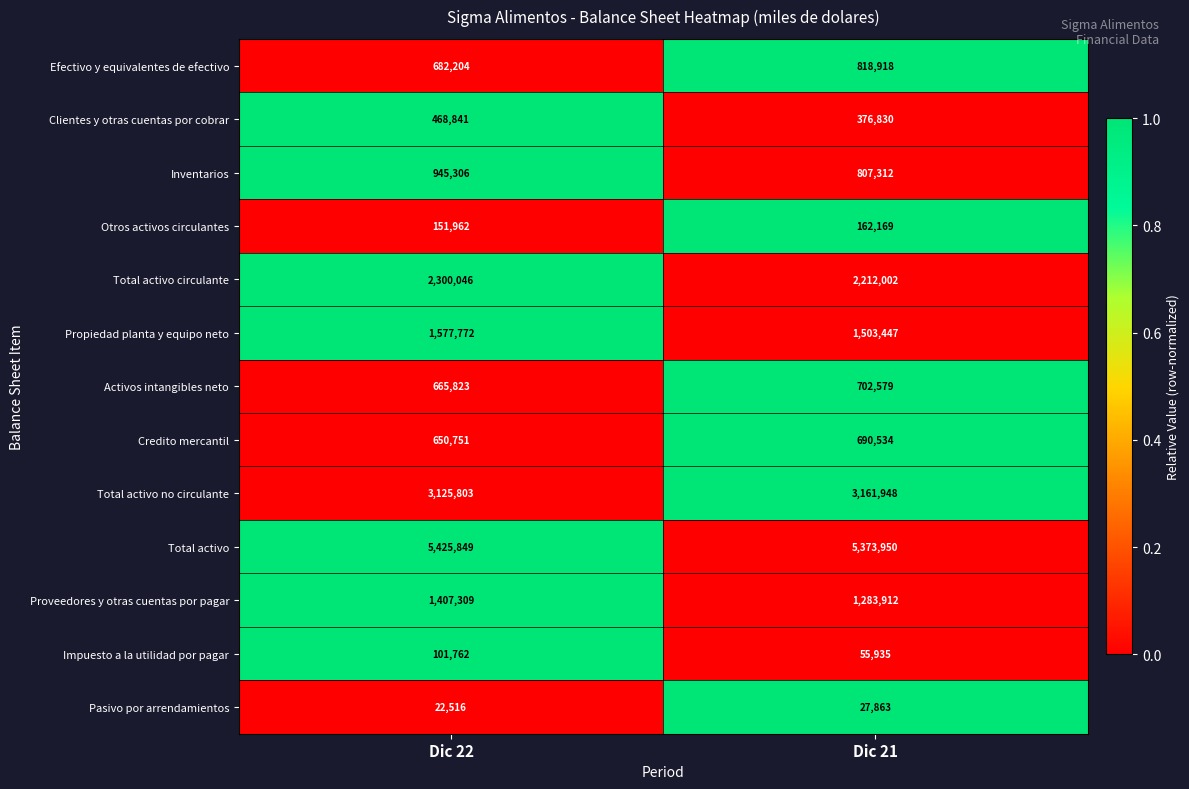

Is it true that Proveedores y otras cuentas por pagar equals 2478453 at Dic 22?

False